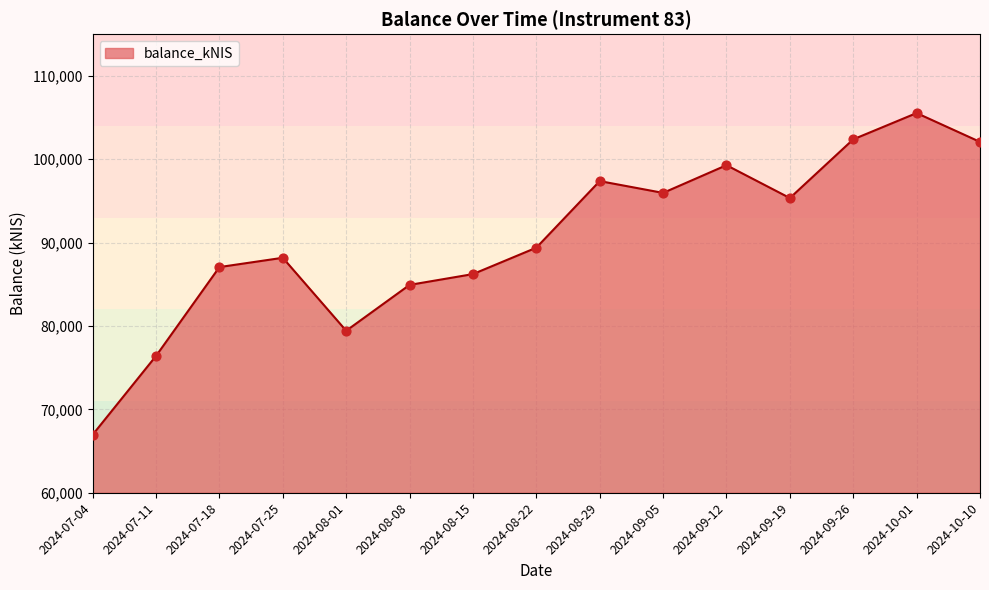

What is the change in value from 2024-08-08 to 2024-09-26?

+17456.5